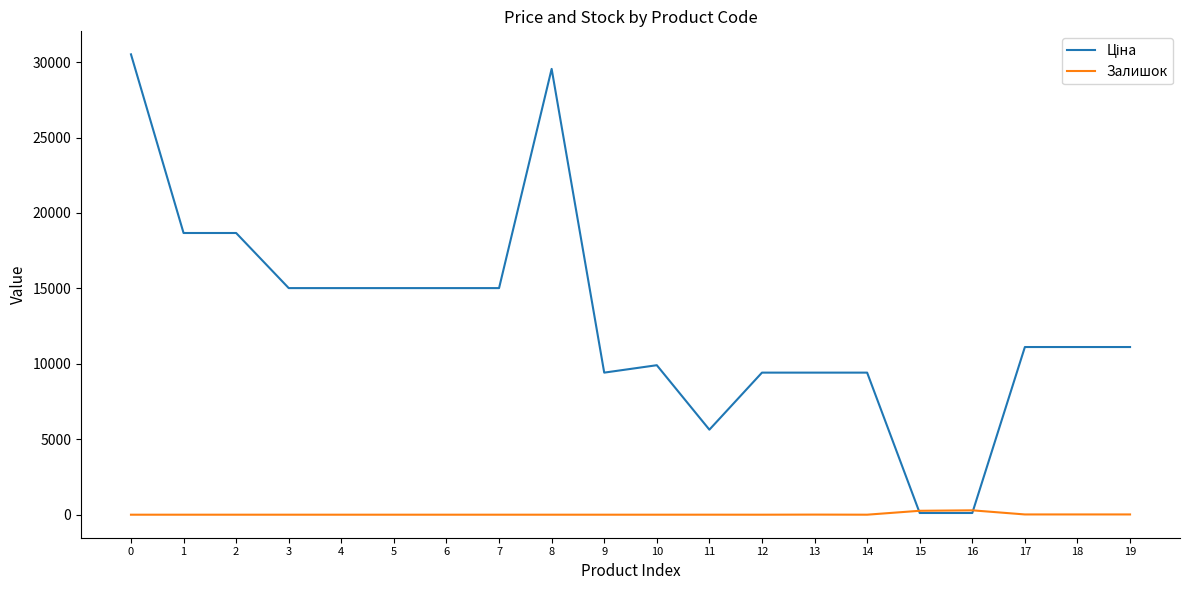

What is the spread (max minus min) of values at 9?

9416.9